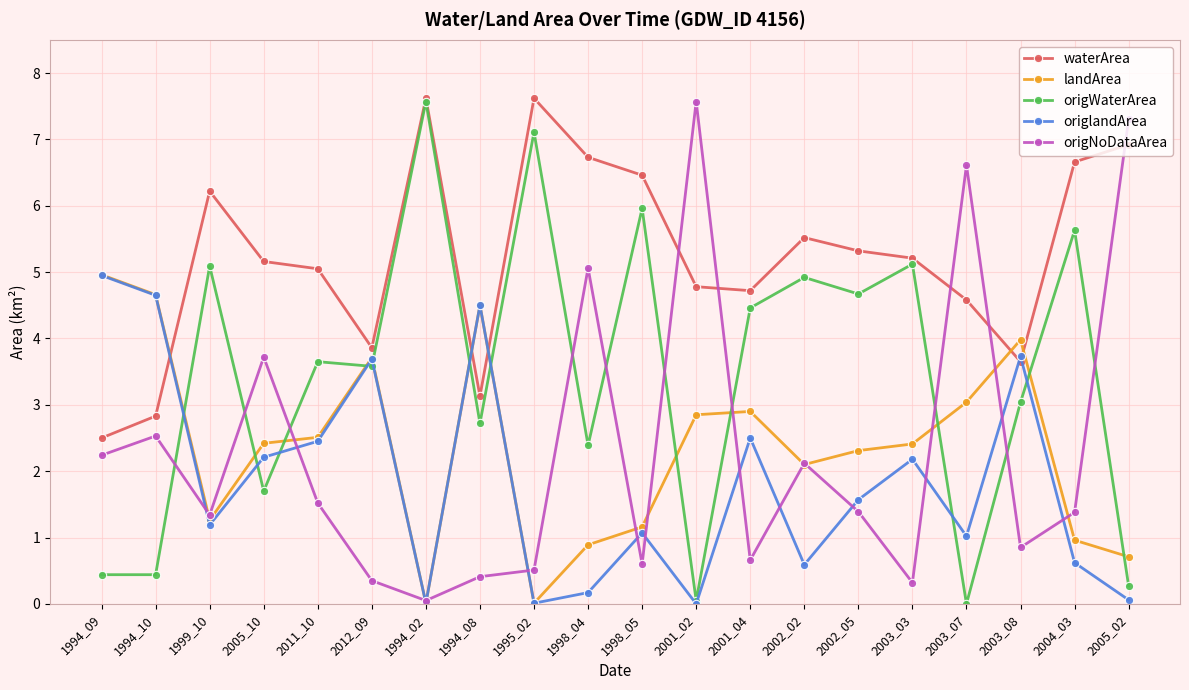

At which label does origNoDataArea reach its minimum?

1994_02